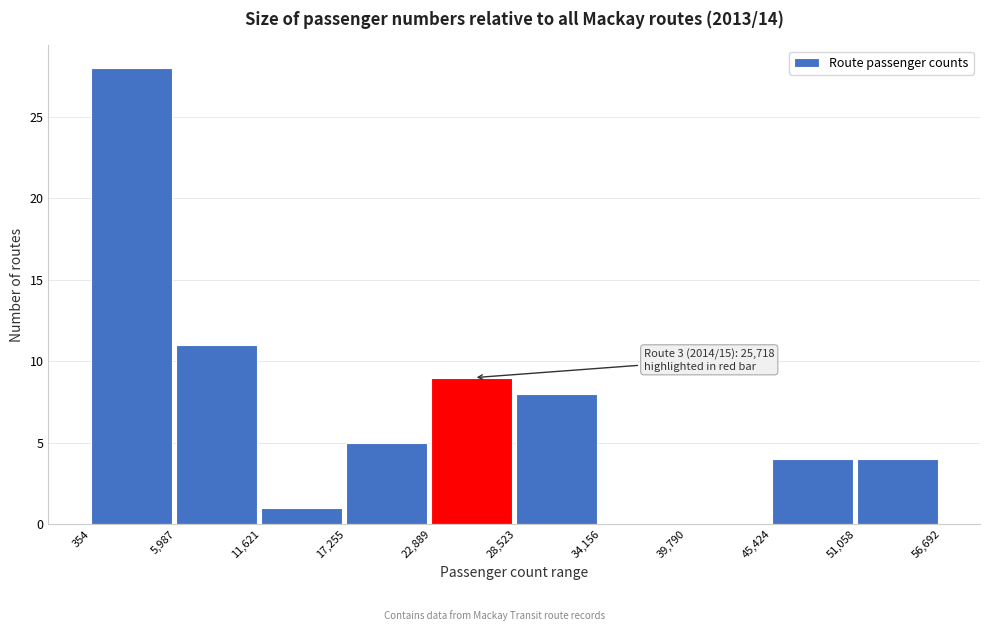

Over which range of the x-axis is the bar tallest?

354 to 5,987